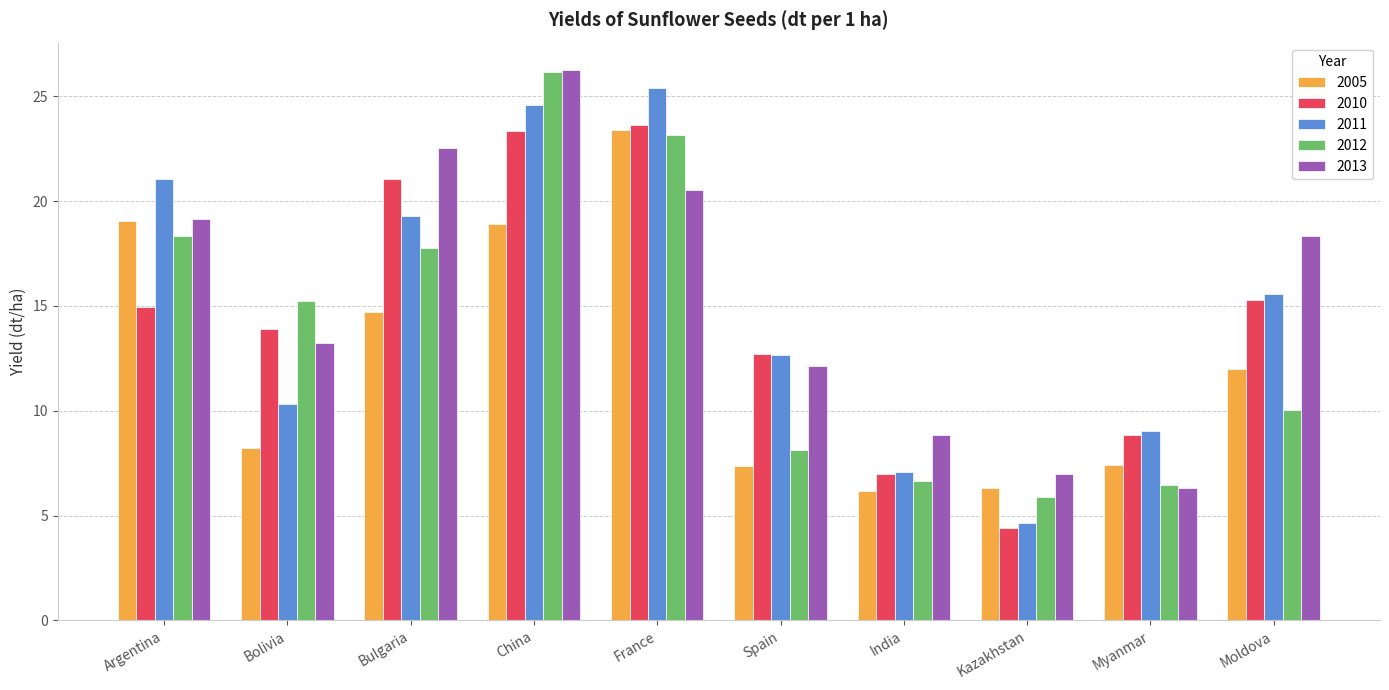

What is the label of the 8th bar from the left?

Kazakhstan